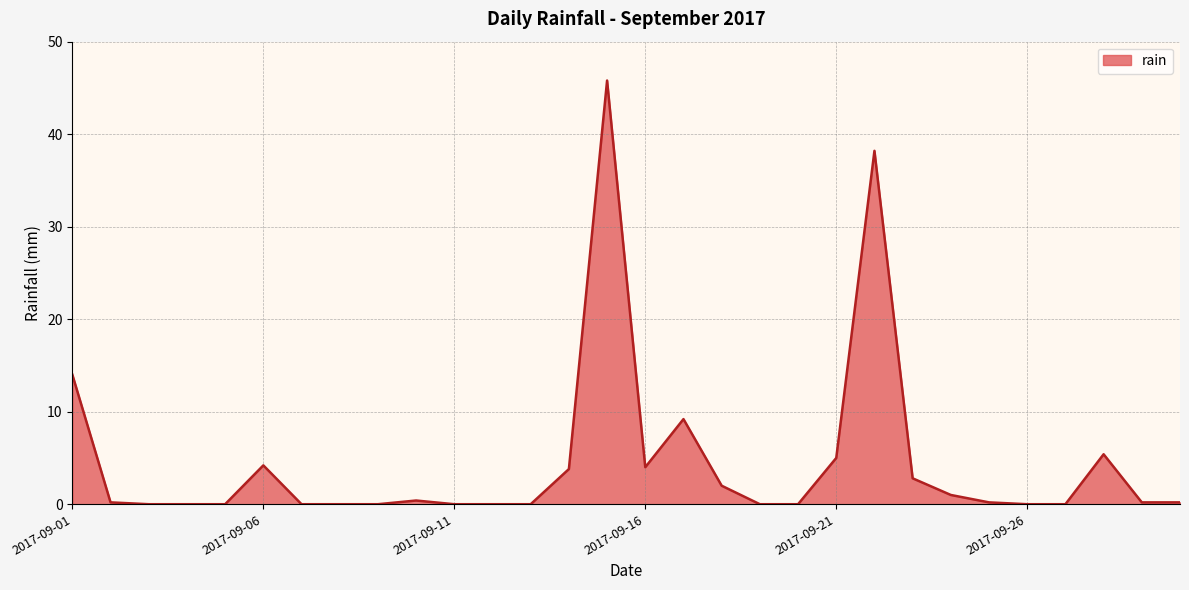

What is the greatest value displayed?

45.8